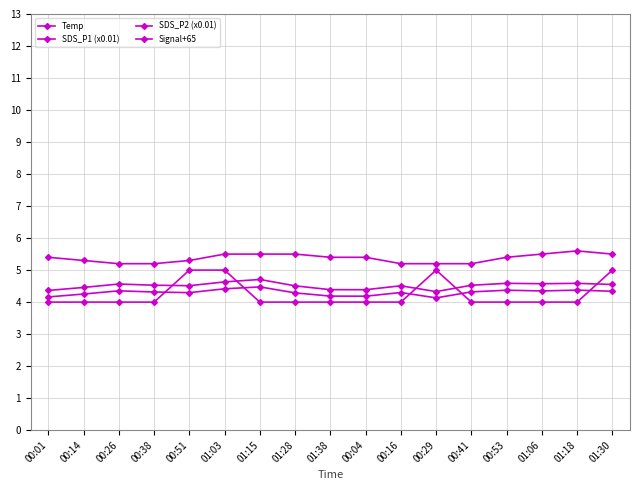

Which series has the largest total across all categories?

Temp